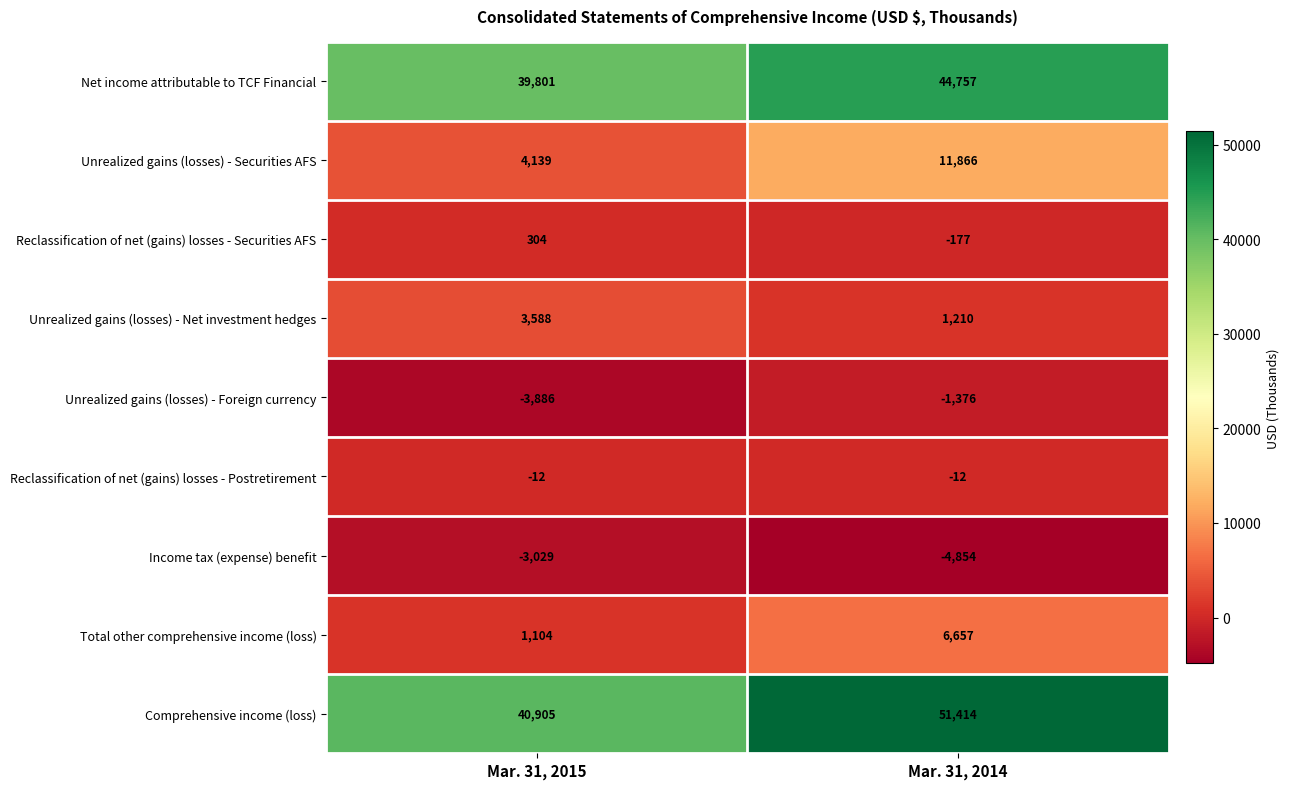

What is the maximum value shown in the chart?

51414